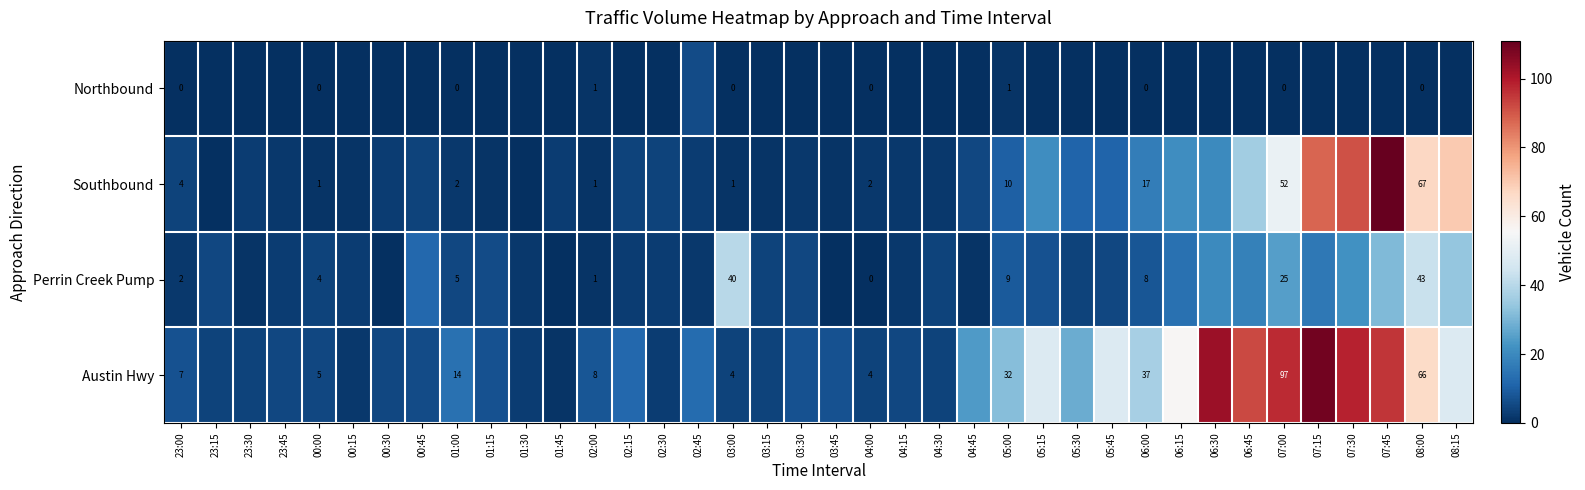

Rank the series at 00:00 from highest to lowest value.

Austin Hwy, Perrin Creek Pump, Southbound, Northbound